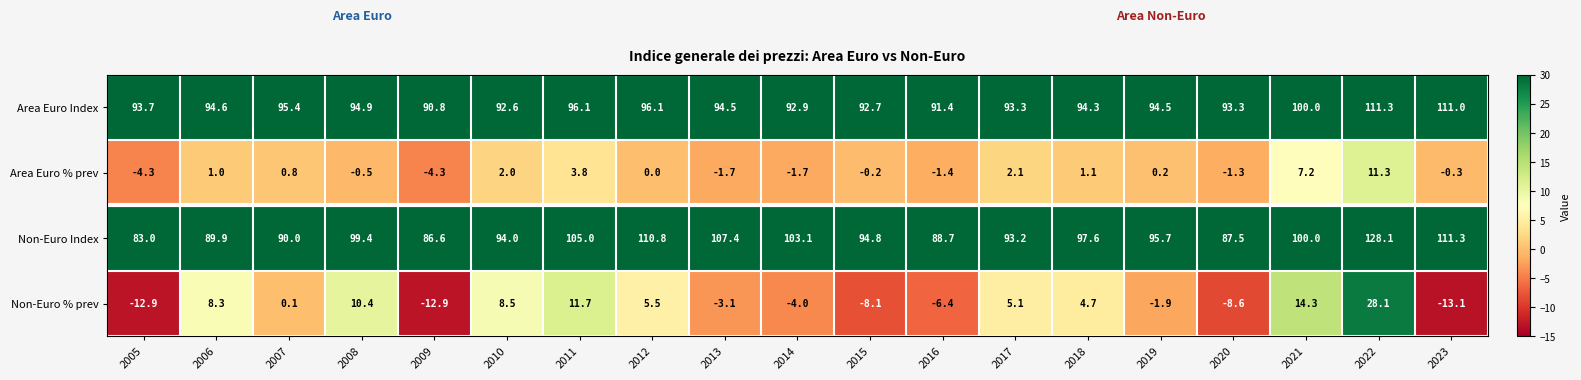

What value does the Area Euro % prev series have at 2005?

-4.3